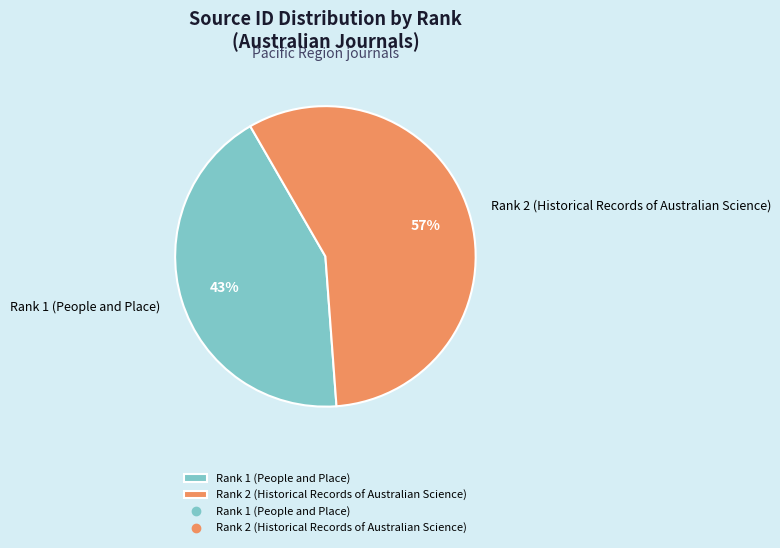

Combined, do Rank 2 (Historical Records of Australian Science) and Rank 1 (People and Place) account for over 50%?

Yes